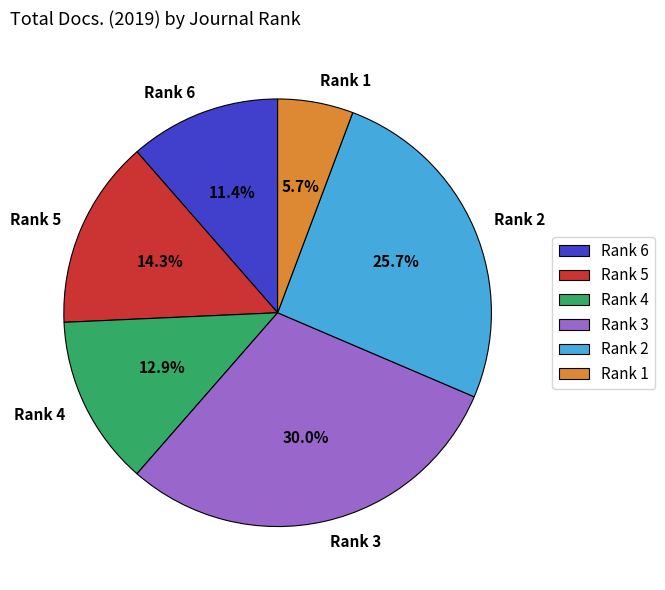

Does Rank 4 represent more than half of the total?

No